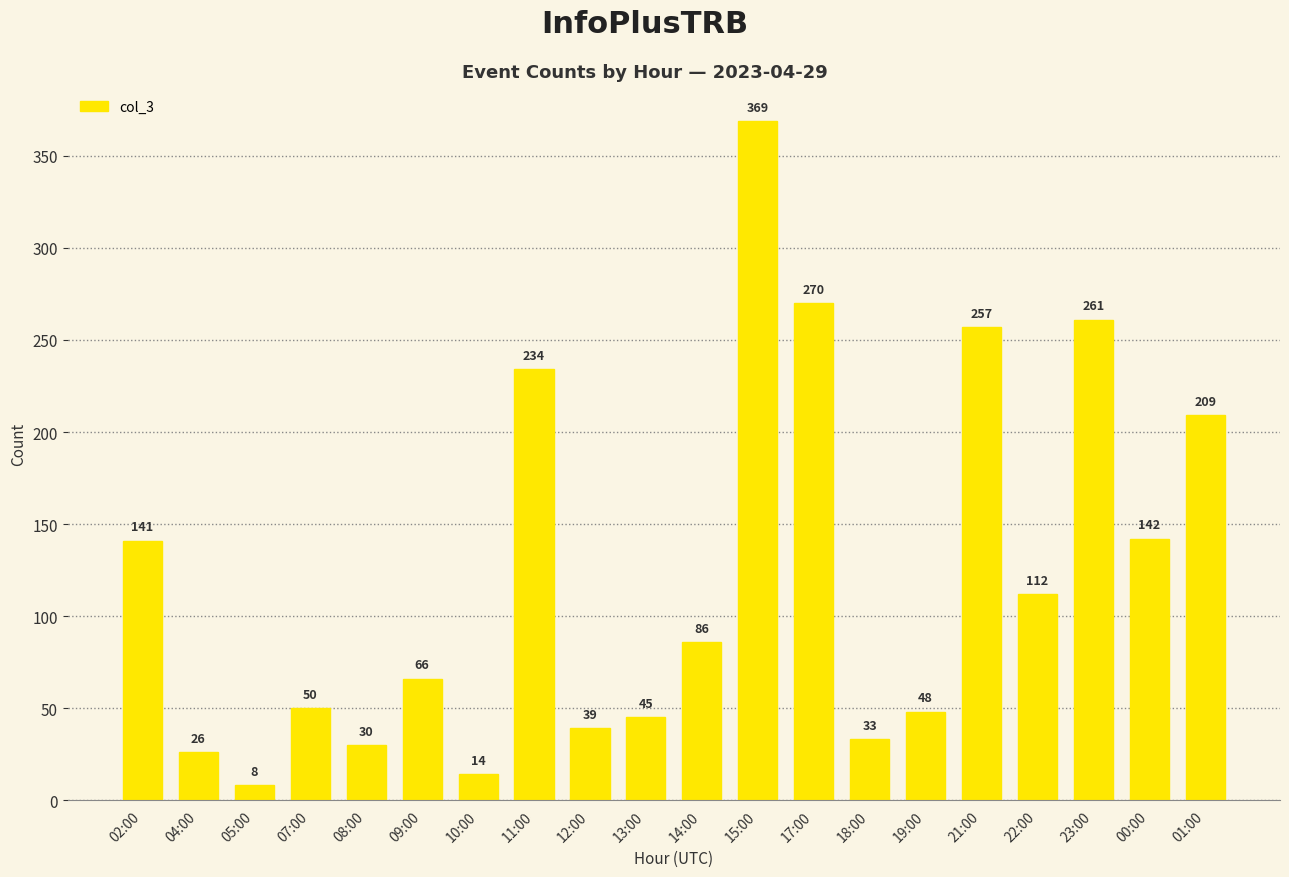

What is the greatest value displayed?

369